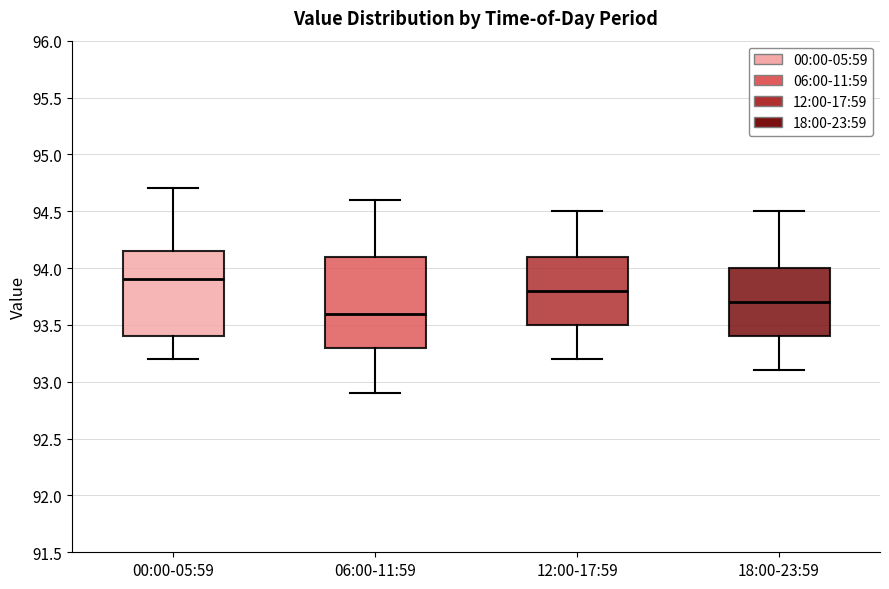

Which box's median line is the lowest?

06:00-11:59